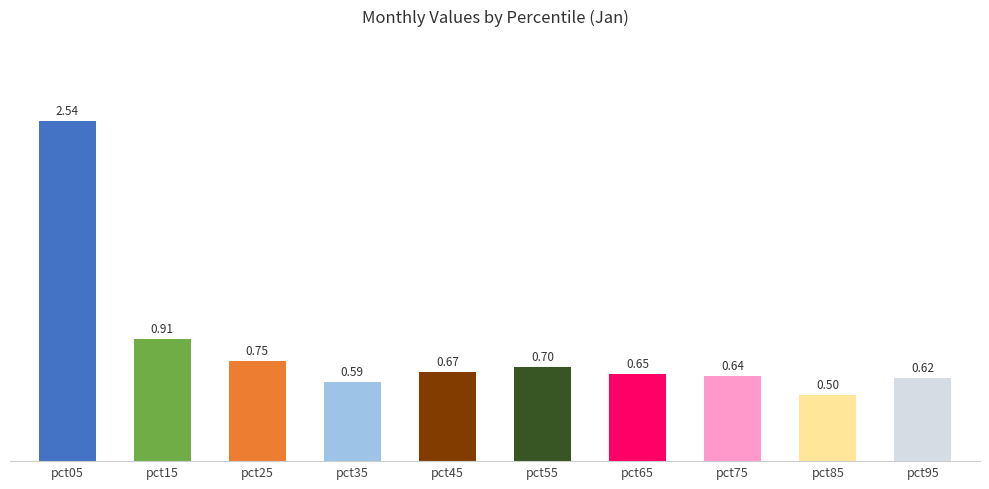

Rank the categories by value from highest to lowest.

pct05, pct15, pct25, pct55, pct45, pct65, pct75, pct95, pct35, pct85